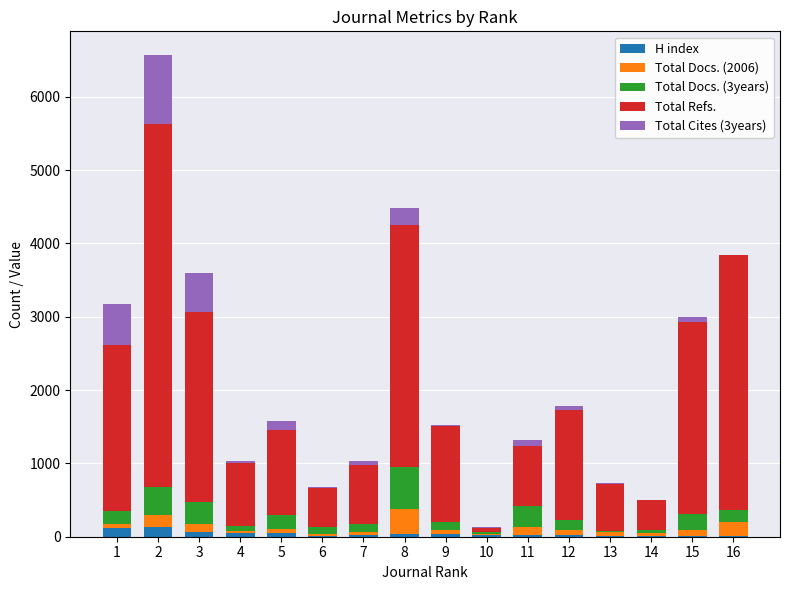

Count the number of categories in the chart.

16